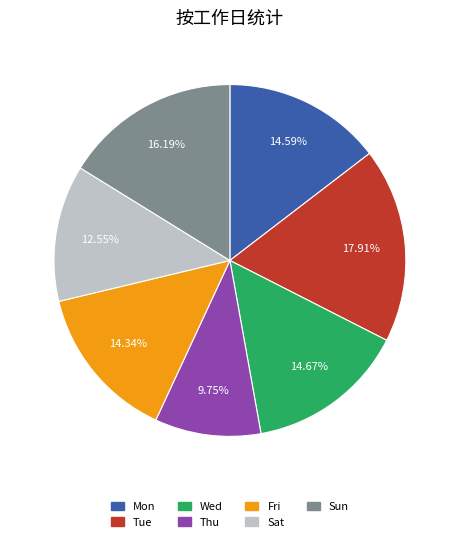

To the nearest percent, what is the average slice percentage?

14%